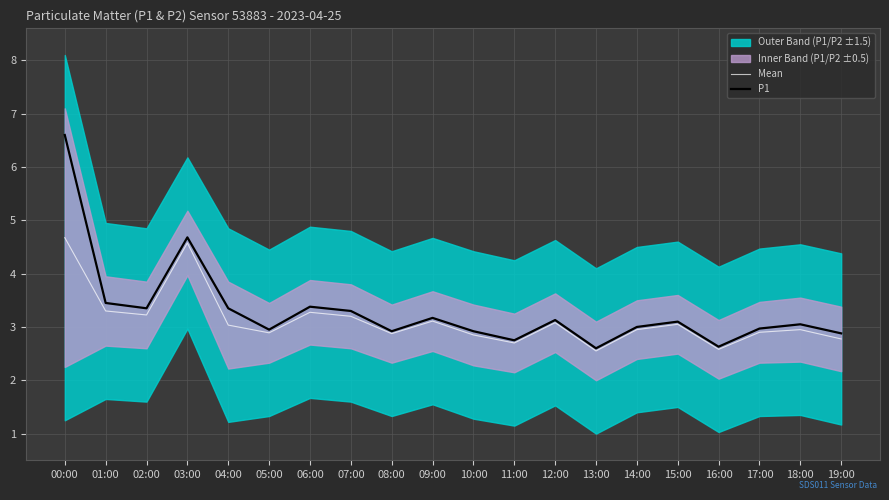

Reading left to right, transcribe all the data shown in this chart.

Mean: 00:00=4.7	01:00=3.3	02:00=3.2	03:00=4.6	04:00=3.0	05:00=2.9	06:00=3.3	07:00=3.2	08:00=2.9	09:00=3.1	10:00=2.8	11:00=2.7	12:00=3.1	13:00=2.5	14:00=3.0	15:00=3.0	16:00=2.6	17:00=2.9	18:00=3.0	19:00=2.8
P1: 00:00=6.6	01:00=3.5	02:00=3.4	03:00=4.7	04:00=3.4	05:00=3.0	06:00=3.4	07:00=3.3	08:00=2.9	09:00=3.2	10:00=2.9	11:00=2.8	12:00=3.1	13:00=2.6	14:00=3.0	15:00=3.1	16:00=2.6	17:00=3.0	18:00=3.0	19:00=2.9